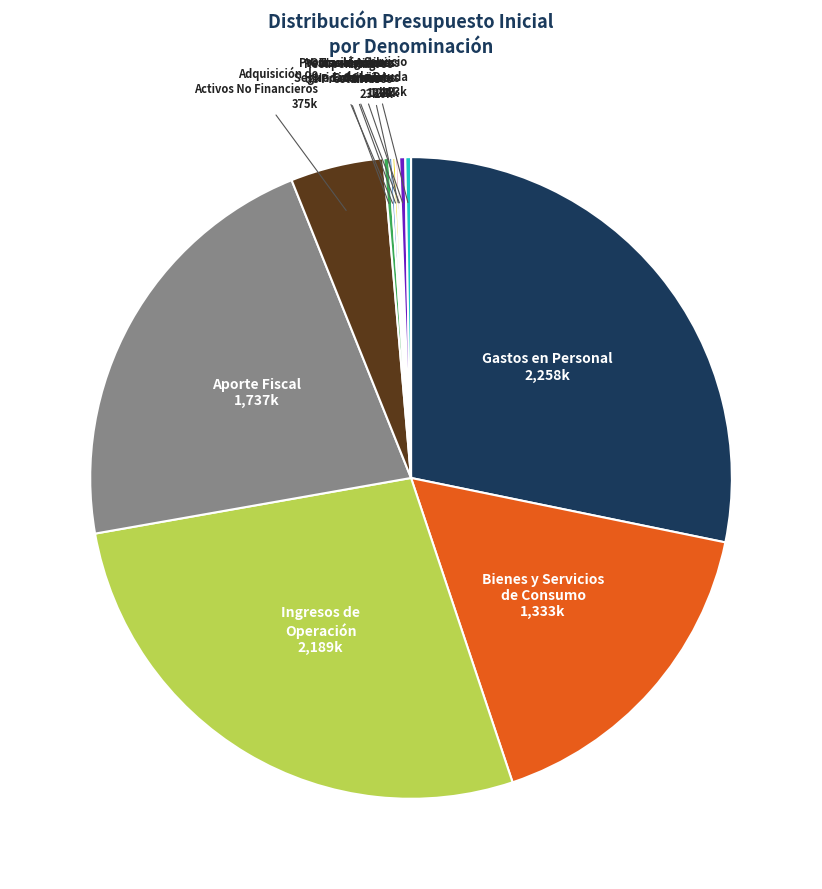

Is there any slice that represents more than half of the pie?

No